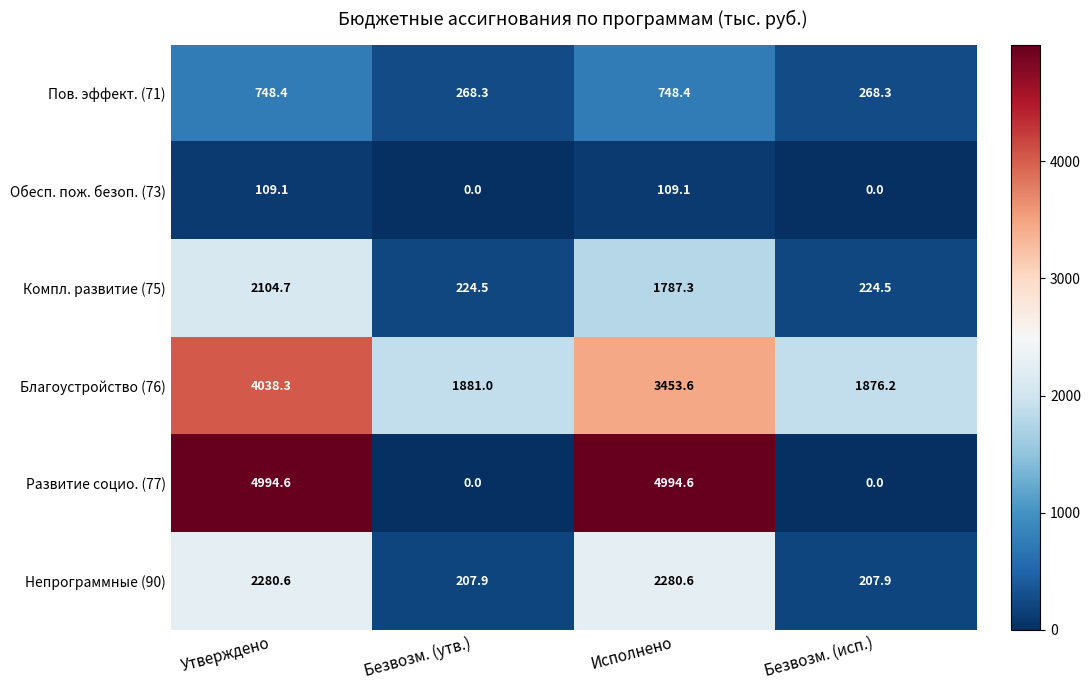

What is the difference between the maximum and minimum values in the Компл. развитие (75) series?

1880.2